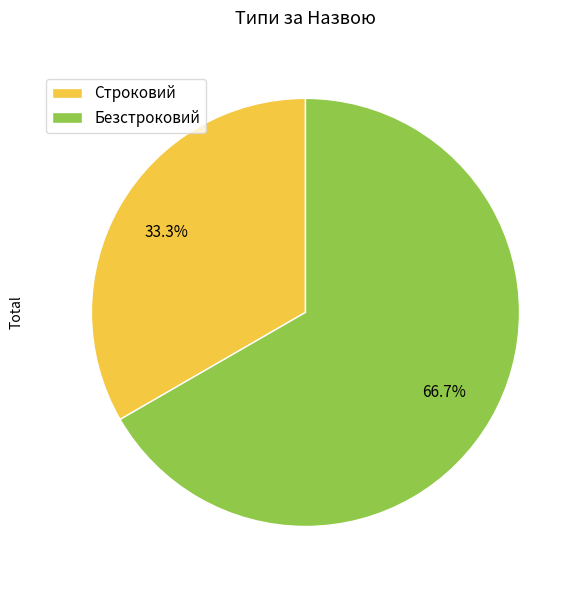

To the nearest percent, what is the average slice percentage?

50%